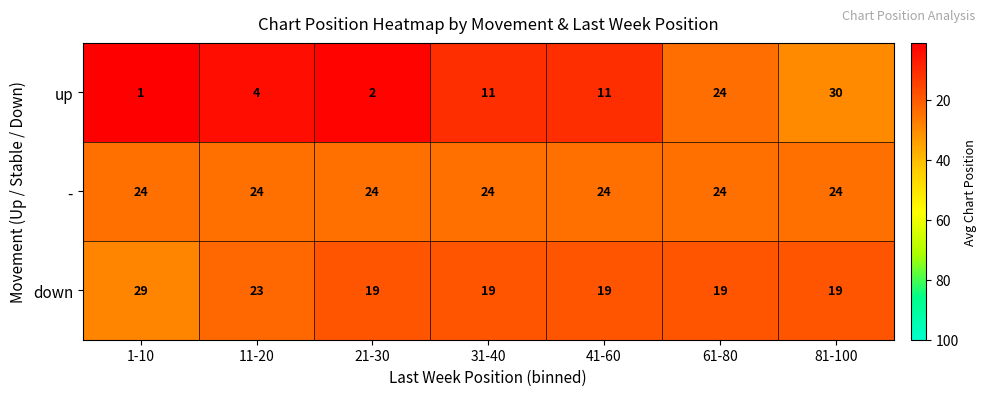

What value does the - series have at 1-10?

24